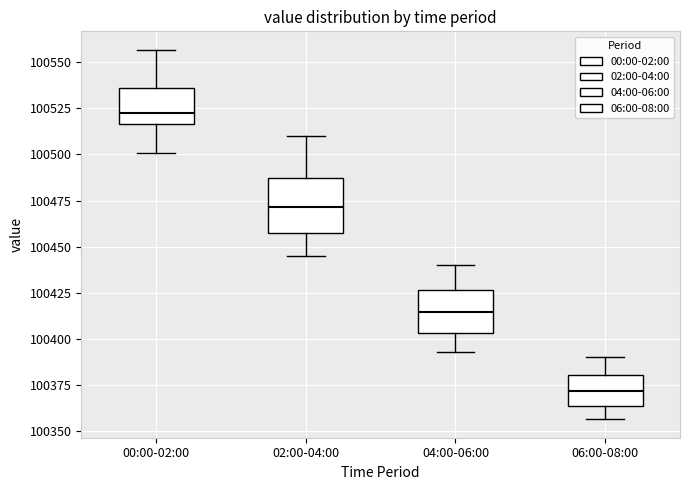

Where does the median line of the box for 02:00-04:00 sit on the y-axis? The values are not printed on the chart, so give them approximately, as read against the axis.

100470